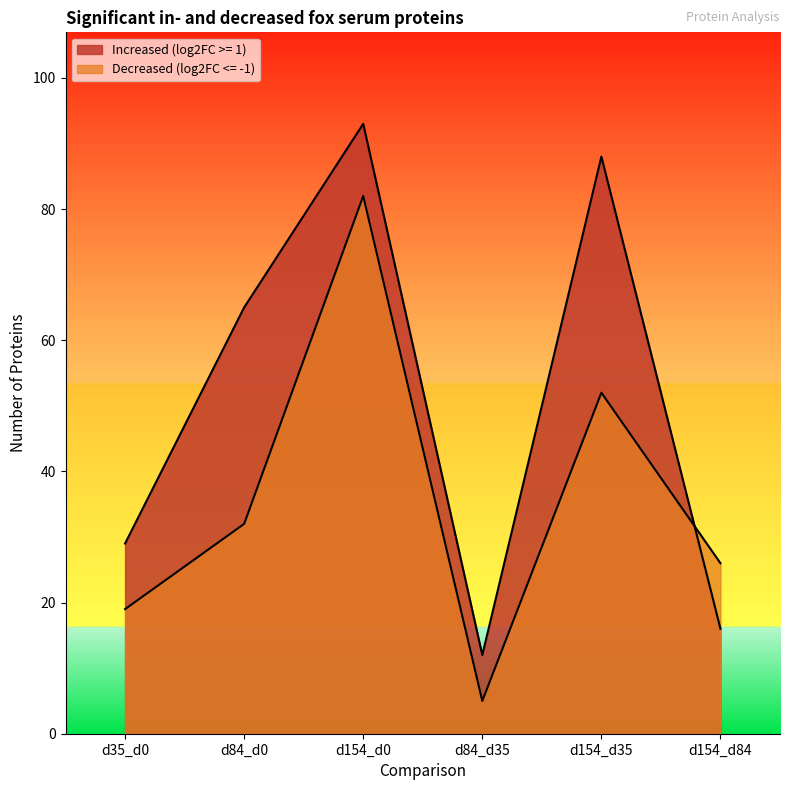

How many interior local valleys does the Increased (log2FC >= 1) series have?

1